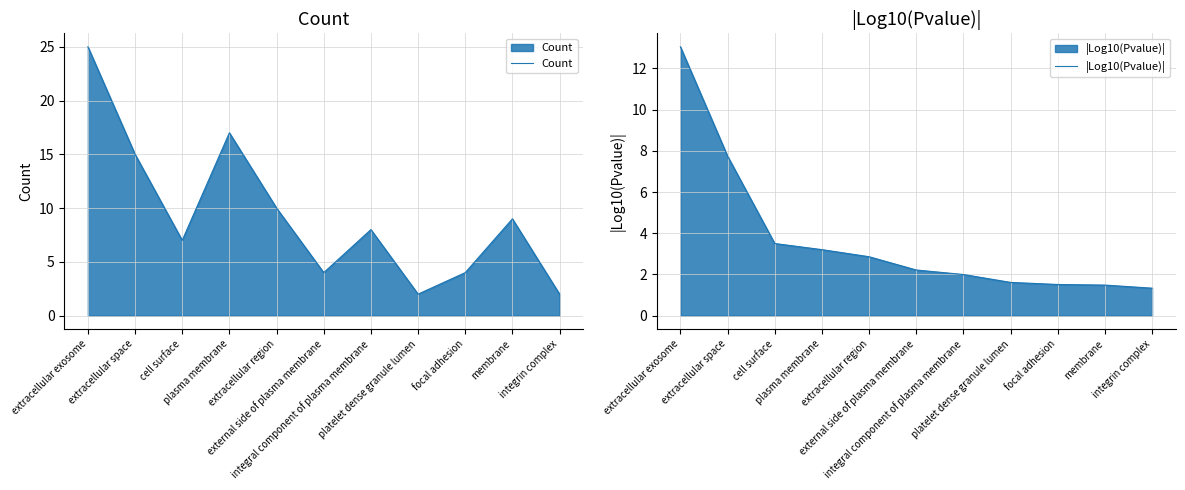

How many lines are shown in the chart?

2